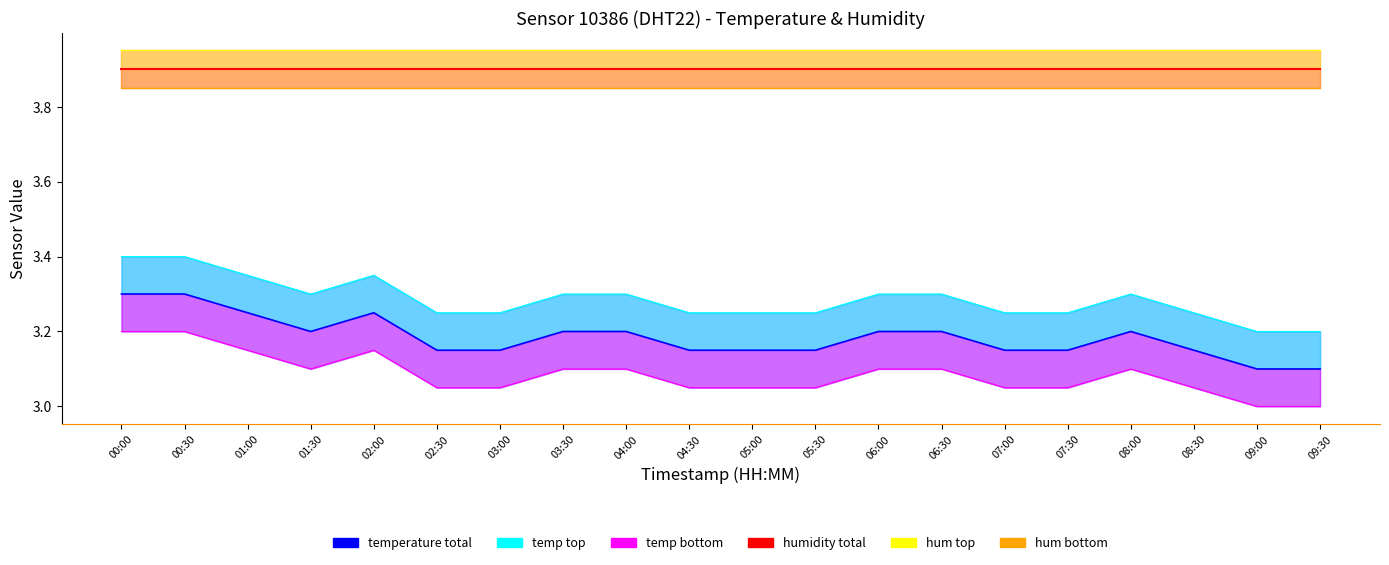

Where is the first local maximum for temperature total?

02:00